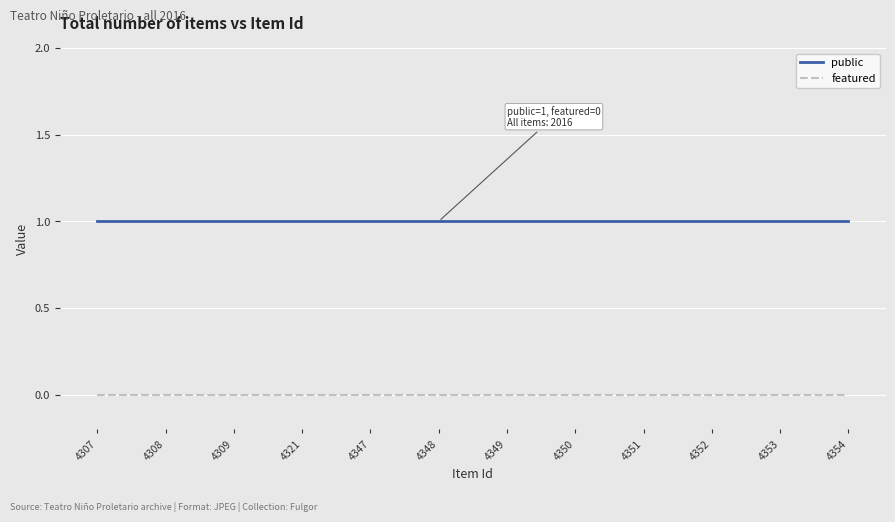

Rank the series by their maximum value, from lowest to highest.

featured, public